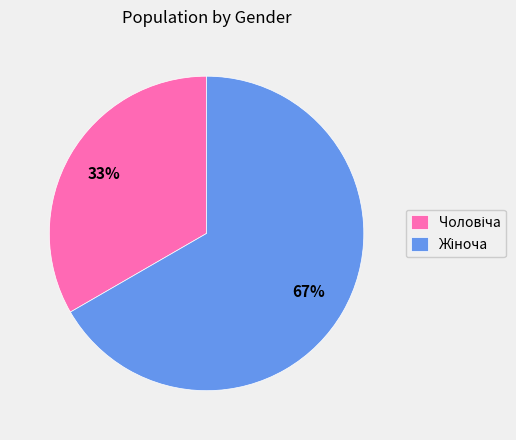

How many segments does this pie chart have?

2